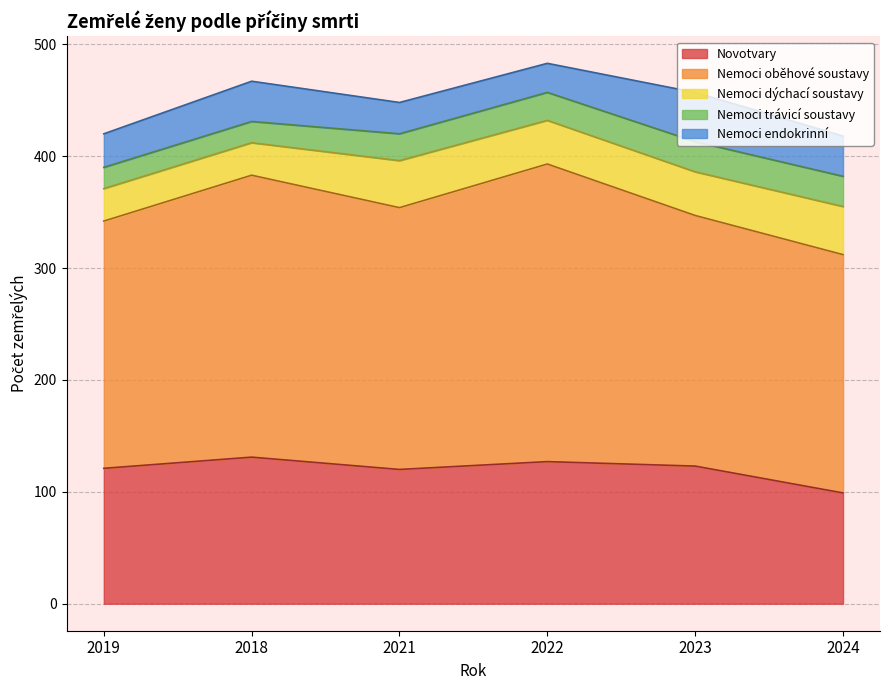

Does the chart display data point markers on the line(s)?

No